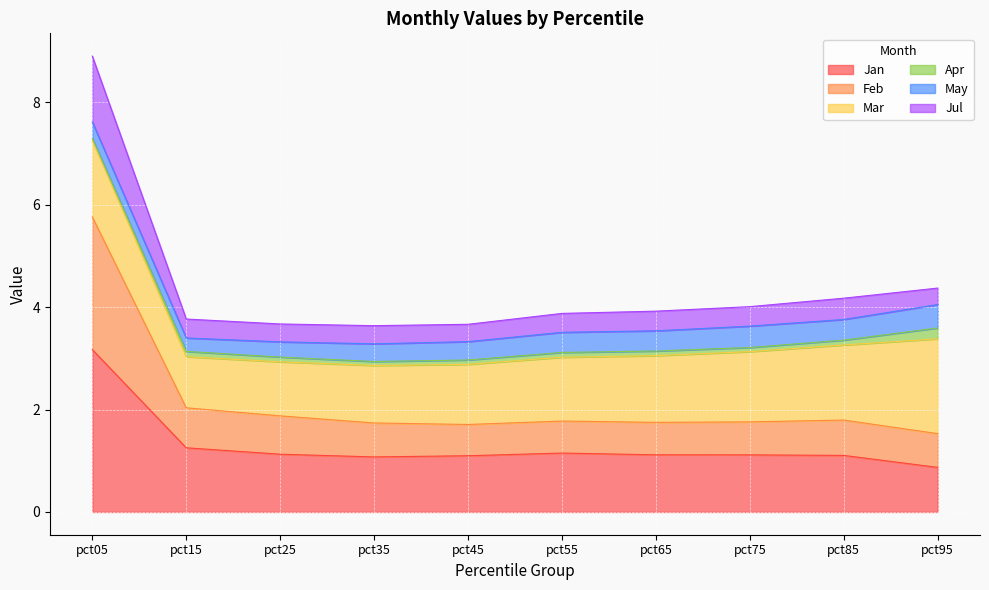

Which category has the lowest value in the Jan series?

pct95